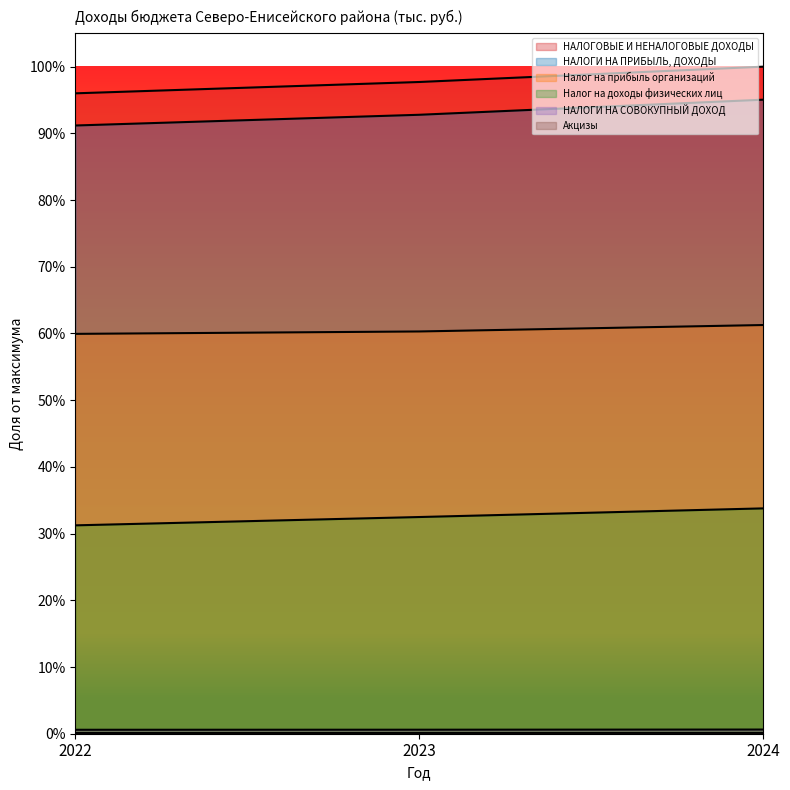

Between 2023 and 2024, which series saw the biggest shift?

НАЛОГОВЫЕ И НЕНАЛОГОВЫЕ ДОХОДЫ